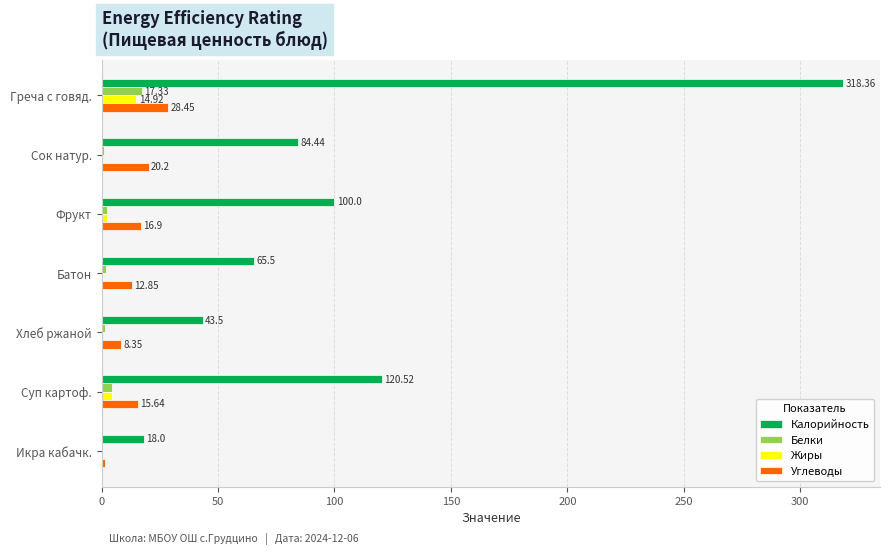

What are all the series names shown in the legend?

Калорийность, Белки, Жиры, Углеводы